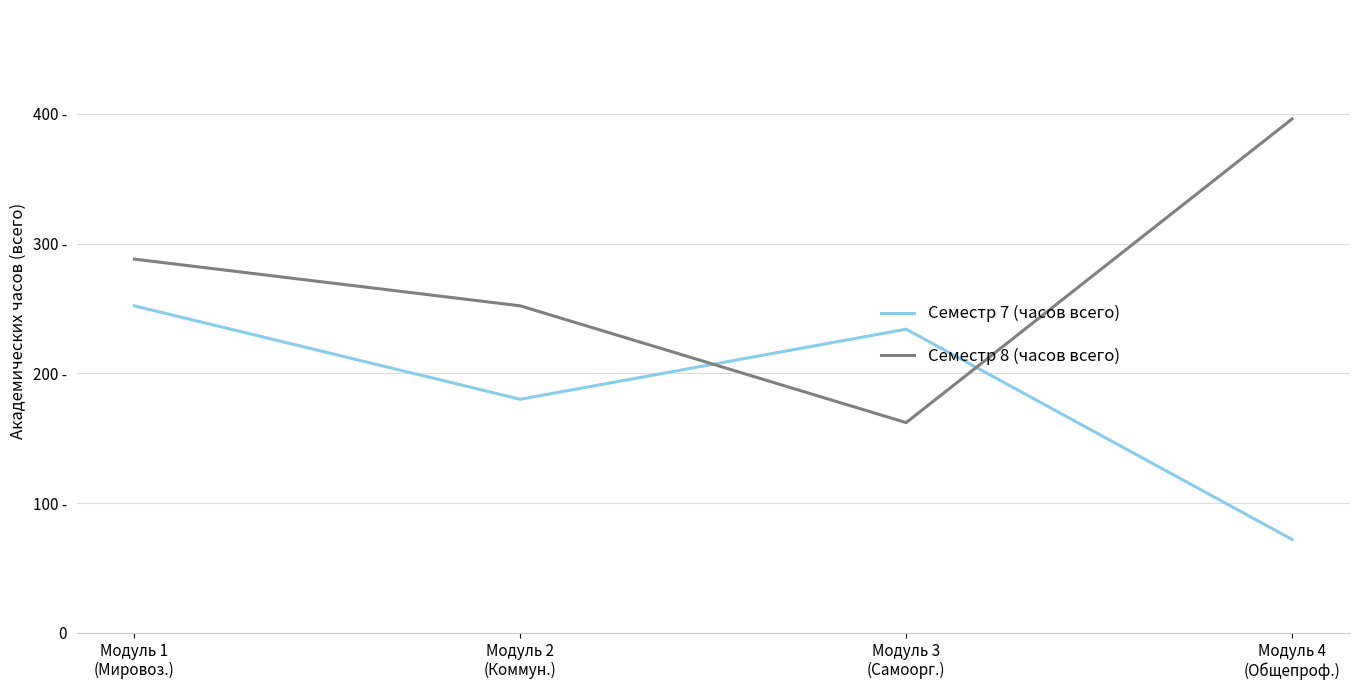

Does the chart display data point markers on the line(s)?

No